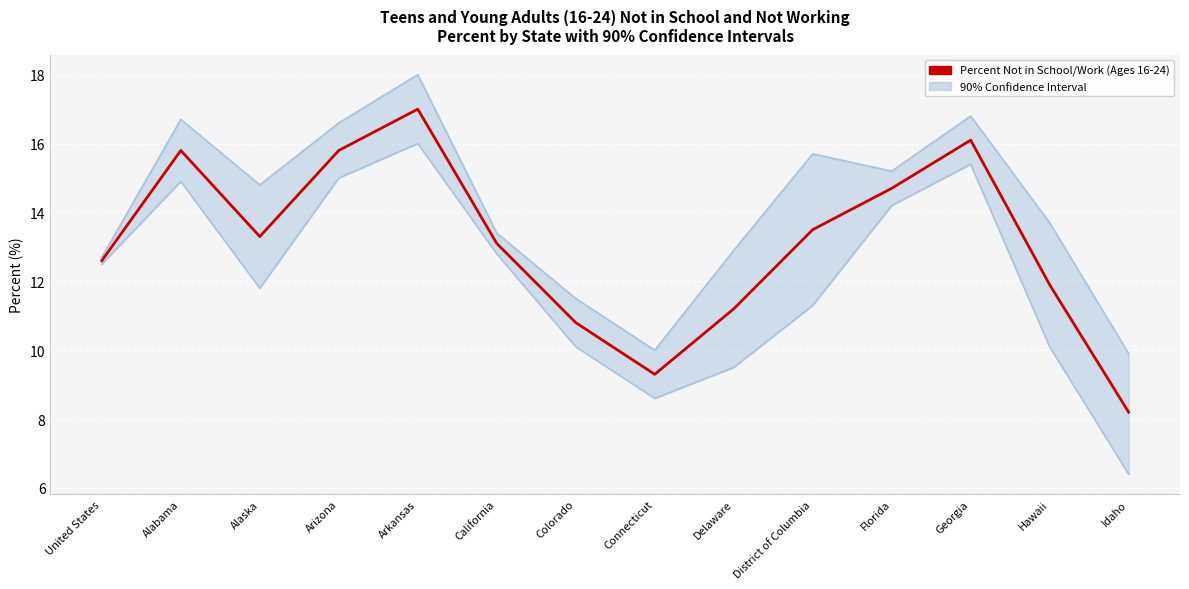

At how many categories does at least one series exceed 9?

14